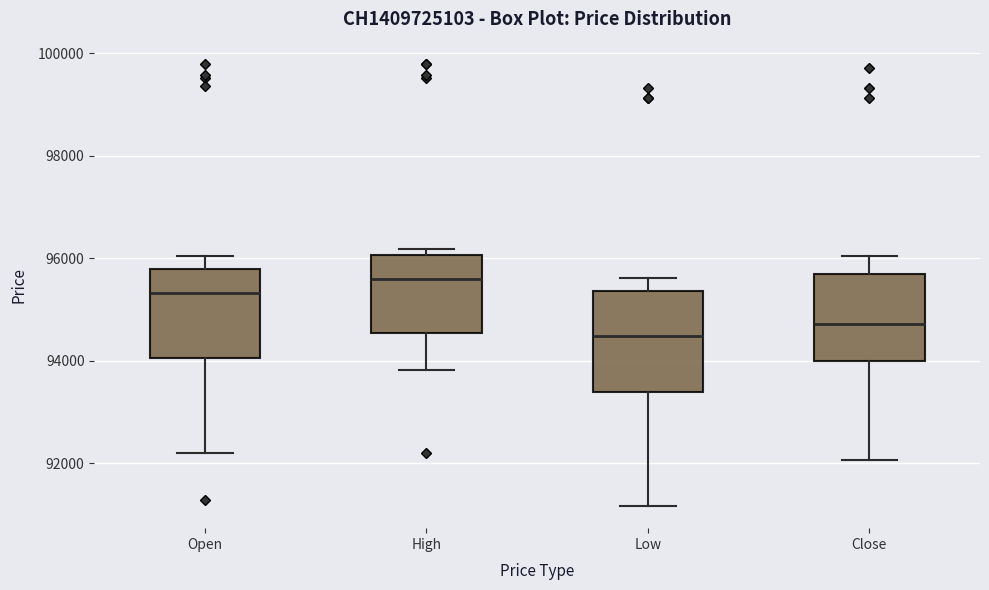

Where is the upper edge of the box for Low on the y-axis? The values are not printed on the chart, so give them approximately, as read against the axis.

95400